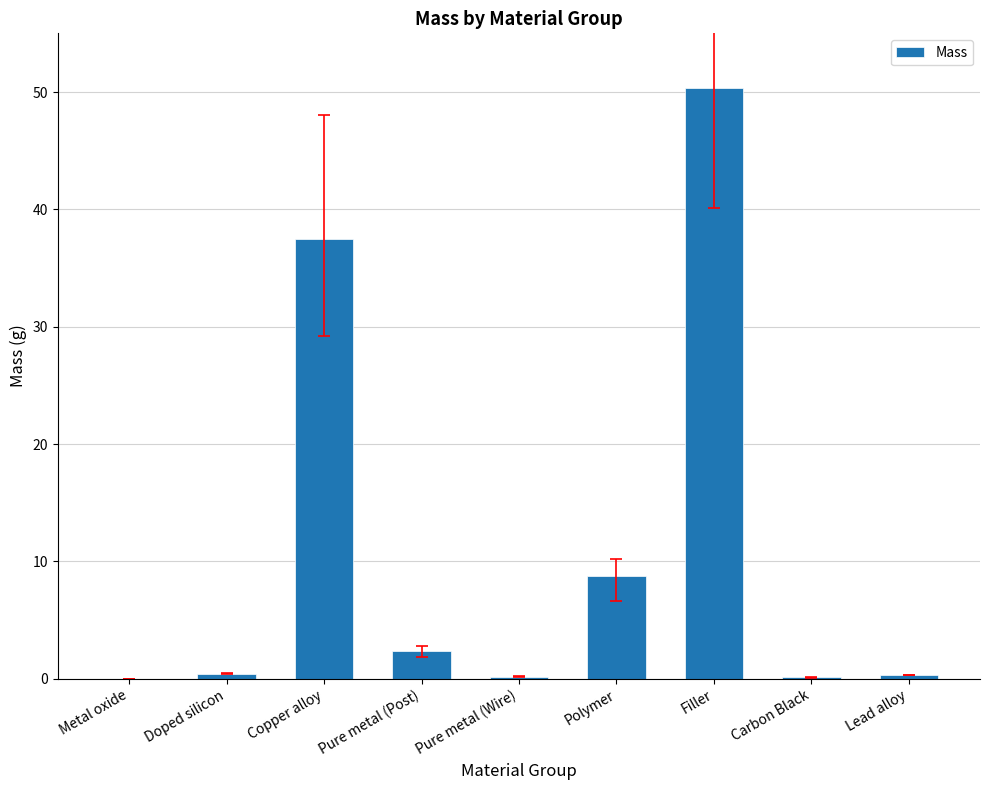

What is the sum of all values?

100.0